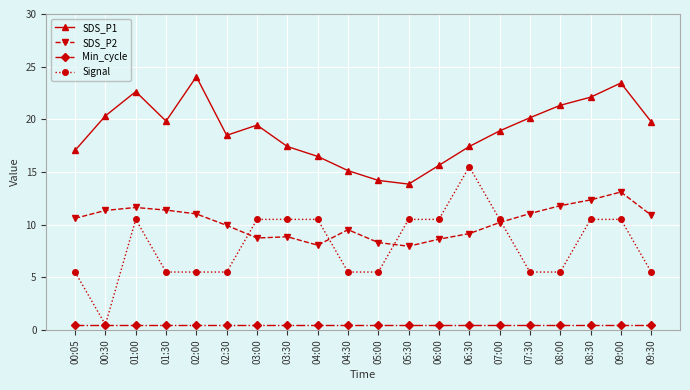

What value does the SDS_P2 series have at 09:30?

10.9